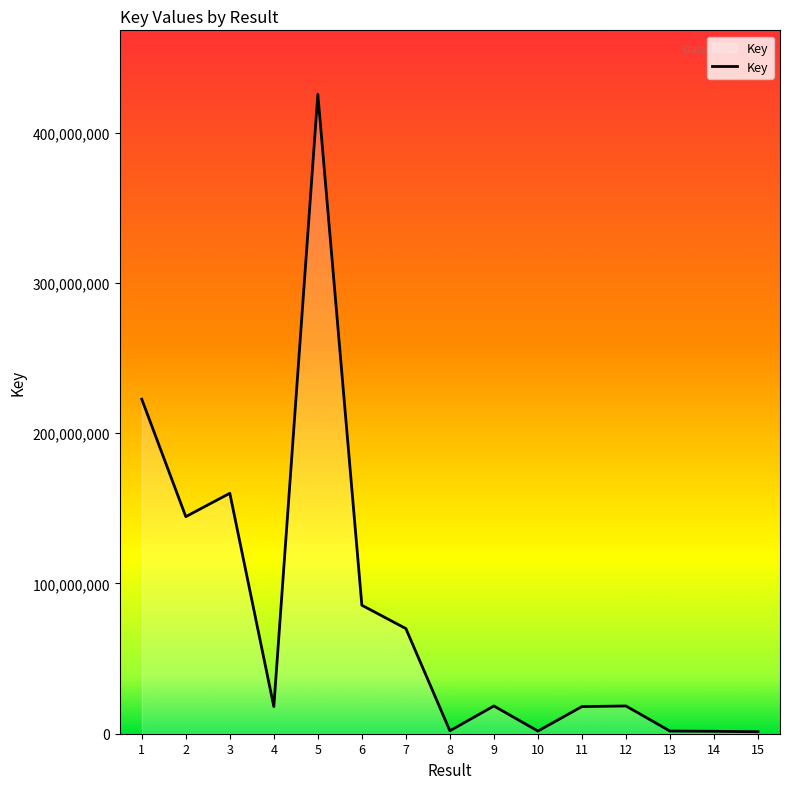

What is the difference between the second highest and second lowest values?

221018380